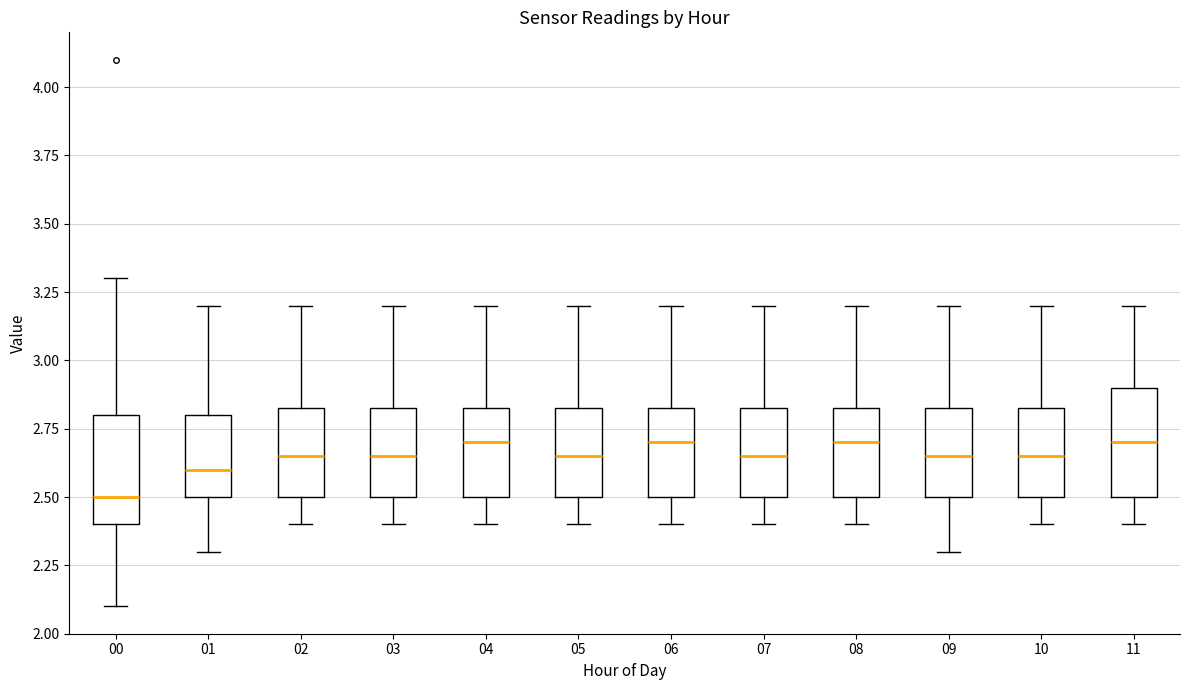

Reading left to right, transcribe this box plot: for each box, give where its median line is, the range the box spans, and where its two whiskers end, as read against the y-axis. The values are not printed on the chart, so give them approximately, as read against the axis.

00: median 2.50, box 2.40 to 2.80, whiskers 2.10 to 3.30
01: median 2.60, box 2.50 to 2.80, whiskers 2.30 to 3.20
02: median 2.65, box 2.50 to 2.85, whiskers 2.40 to 3.20
03: median 2.65, box 2.50 to 2.85, whiskers 2.40 to 3.20
04: median 2.70, box 2.50 to 2.85, whiskers 2.40 to 3.20
05: median 2.65, box 2.50 to 2.85, whiskers 2.40 to 3.20
06: median 2.70, box 2.50 to 2.85, whiskers 2.40 to 3.20
07: median 2.65, box 2.50 to 2.85, whiskers 2.40 to 3.20
08: median 2.70, box 2.50 to 2.85, whiskers 2.40 to 3.20
09: median 2.65, box 2.50 to 2.85, whiskers 2.30 to 3.20
10: median 2.65, box 2.50 to 2.85, whiskers 2.40 to 3.20
11: median 2.70, box 2.50 to 2.90, whiskers 2.40 to 3.20